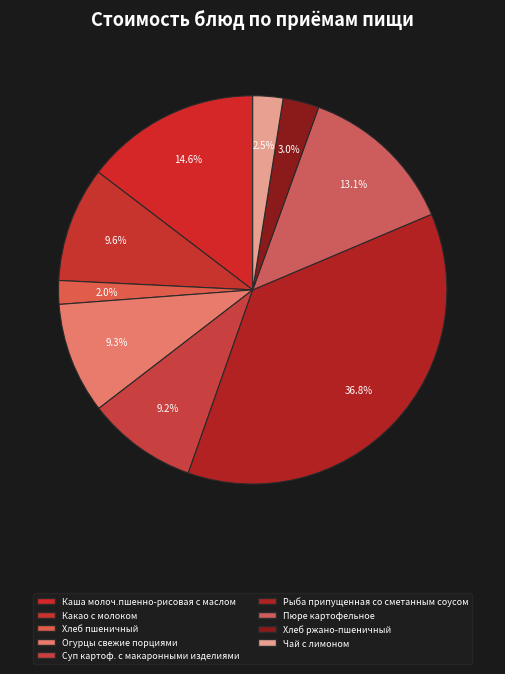

To the nearest percent, what percentage of the pie is Какао с молоком?

10%